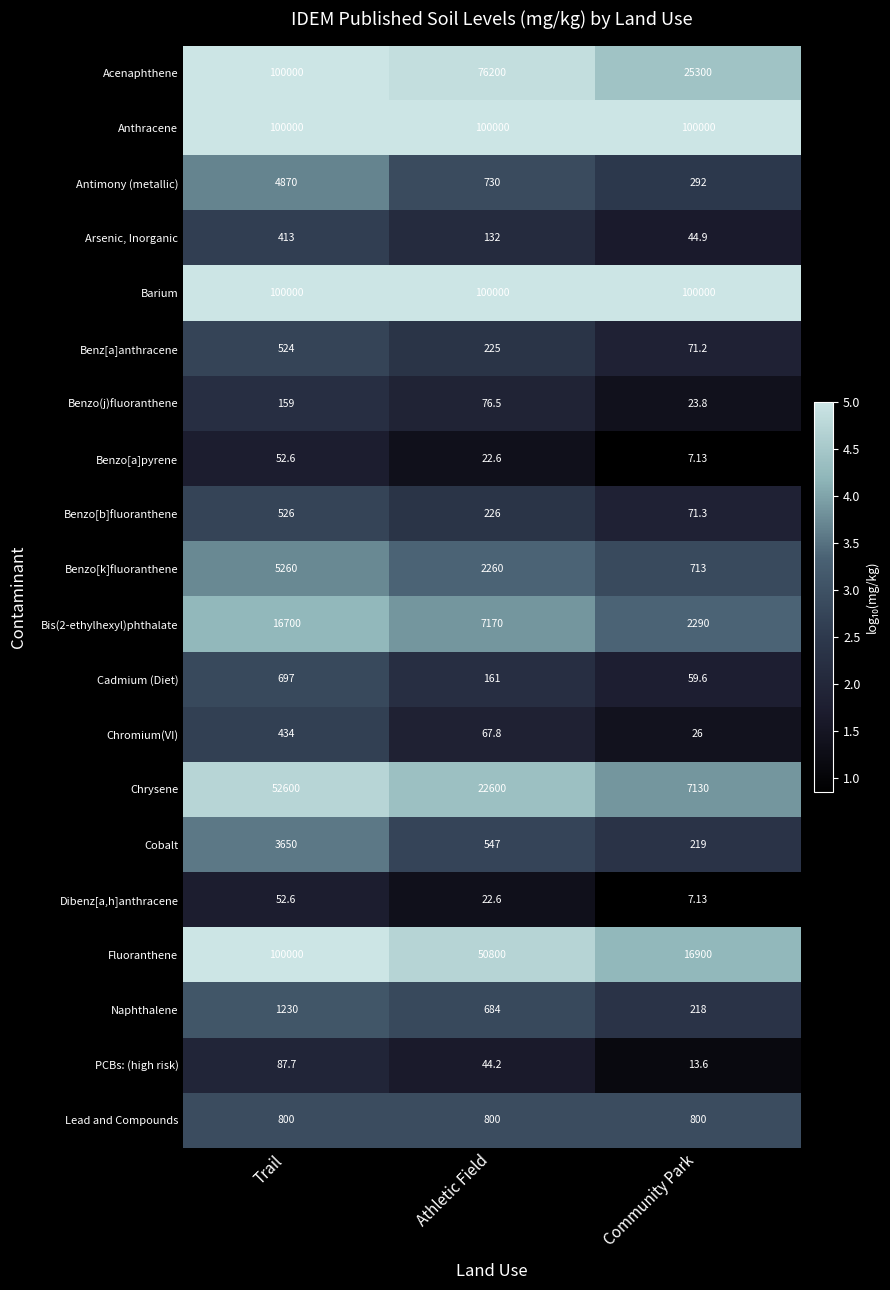

What is the smallest value displayed?

7.1